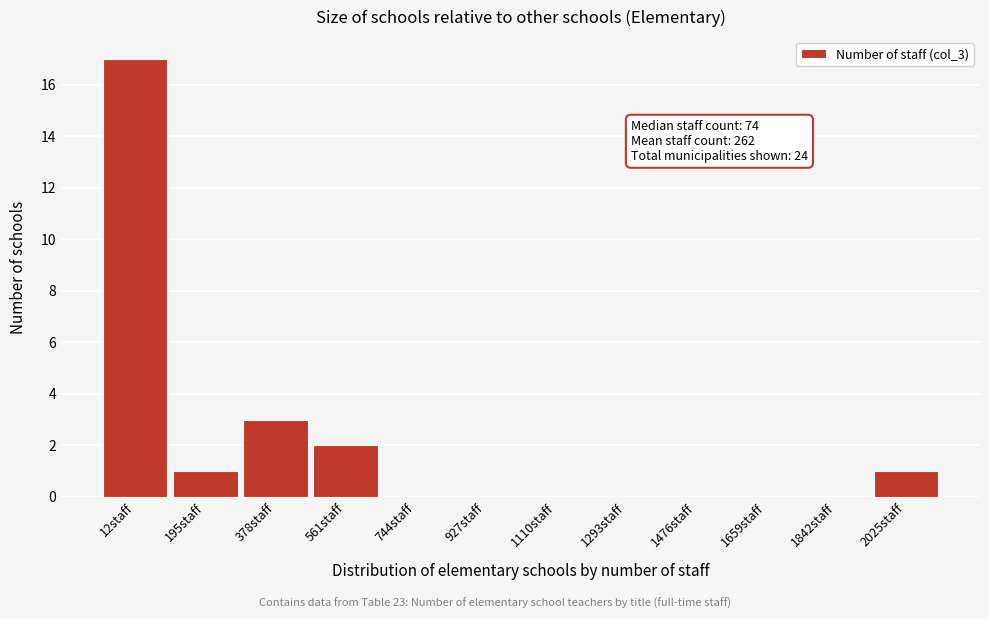

Reading left to right, what are all the values shown in this chart?

12staff=17	195staff=1	378staff=3	561staff=2	744staff=0	927staff=0	1110staff=0	1293staff=0	1476staff=0	1659staff=0	1842staff=0	2025staff=1